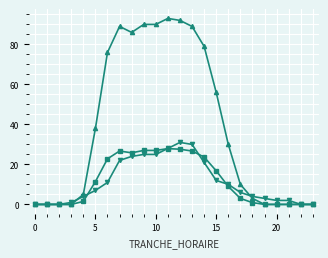

What is the maximum value shown in the chart?

93.0